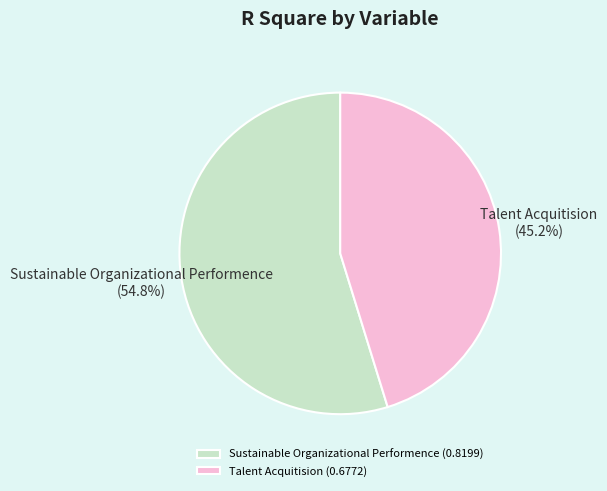

Do Sustainable Organizational Performence and Talent Acquitision together represent more than half of the pie?

Yes